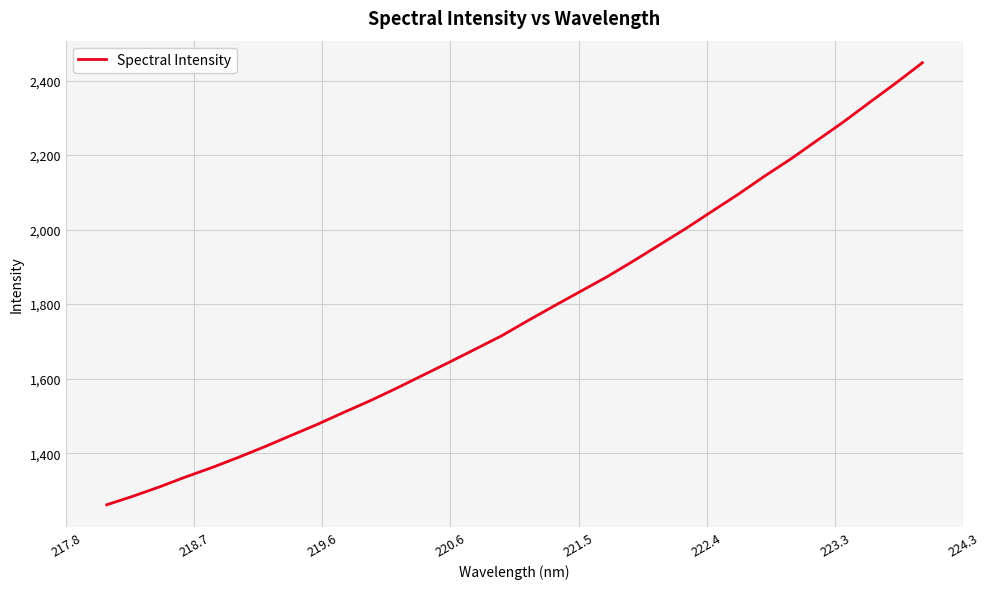

What is the greatest value displayed?

2447.7